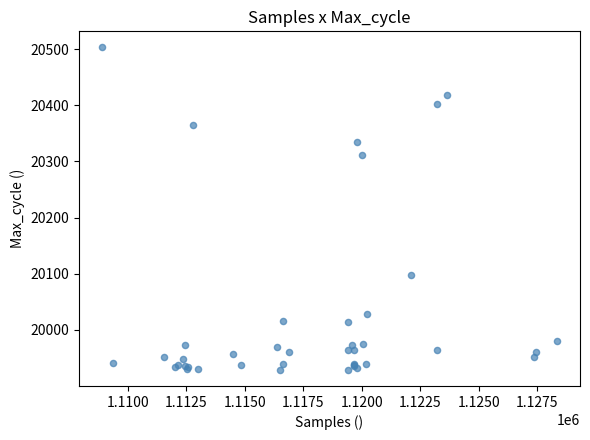

What Y value in the scatter plot is closest to 20216?

20311